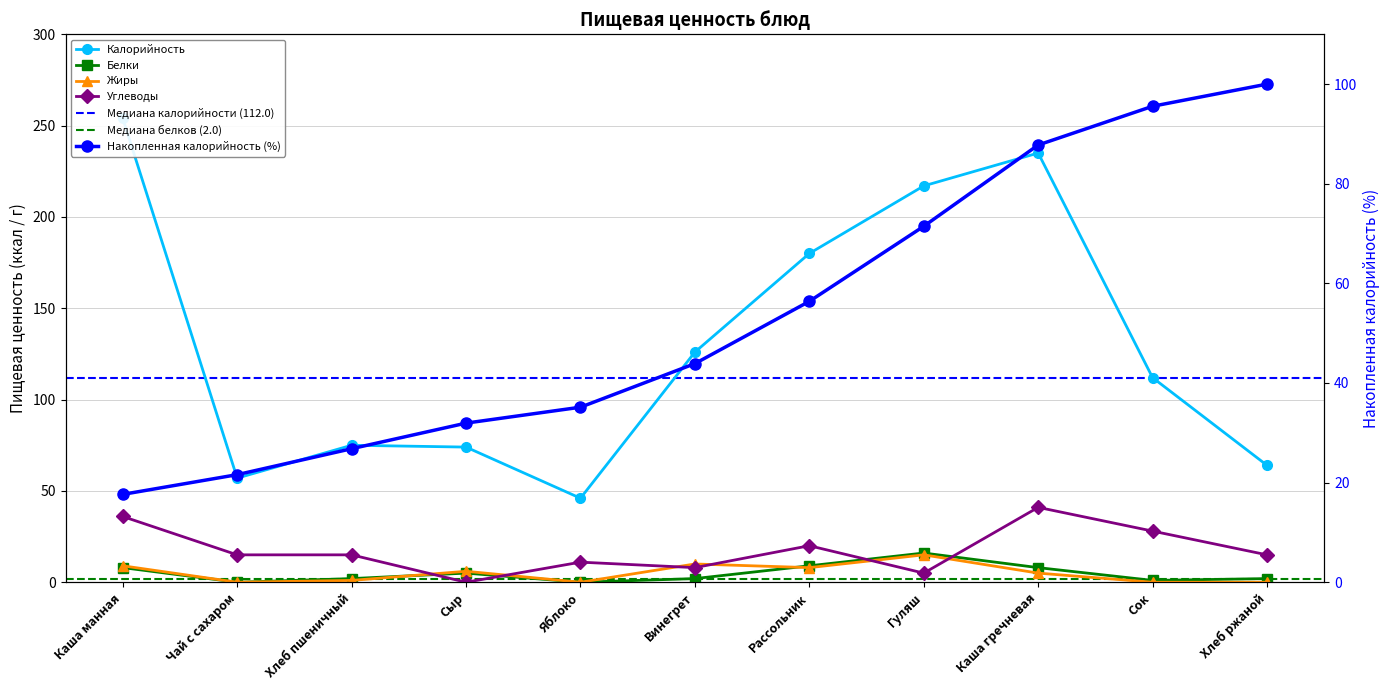

How many values in the Калорийность series are below 112?

5